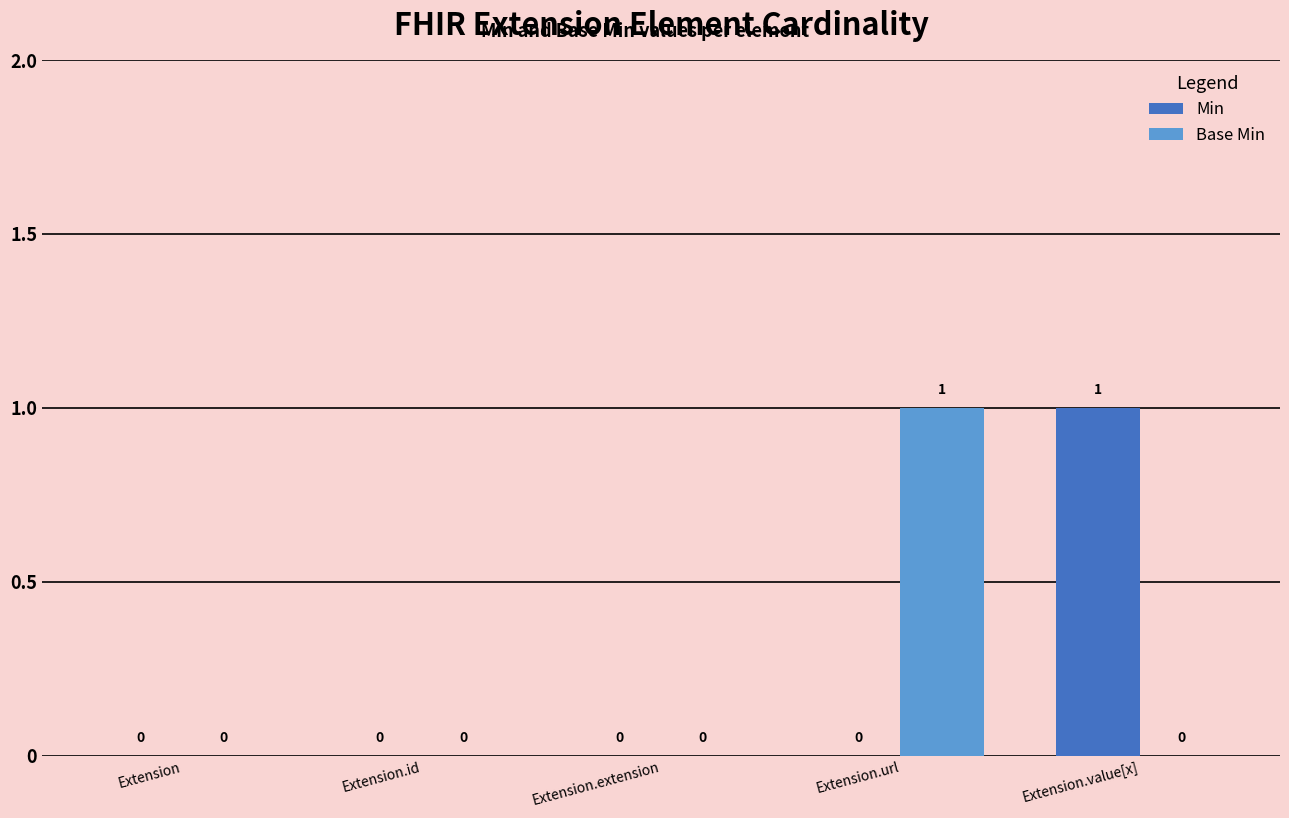

The value of Min at Extension.extension is 0. True or false?

True